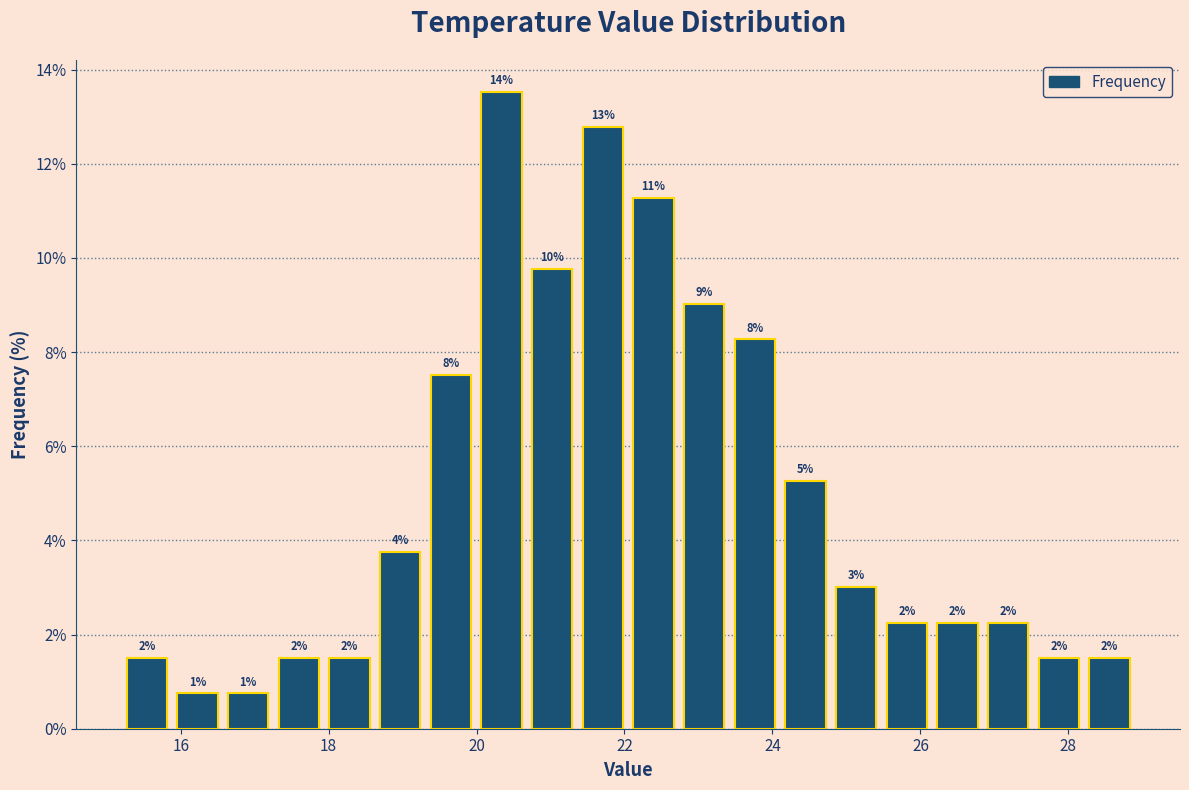

Around what value on the x-axis is the tallest bar? Give the approximate position of its centre, as read against the axis.

20.4